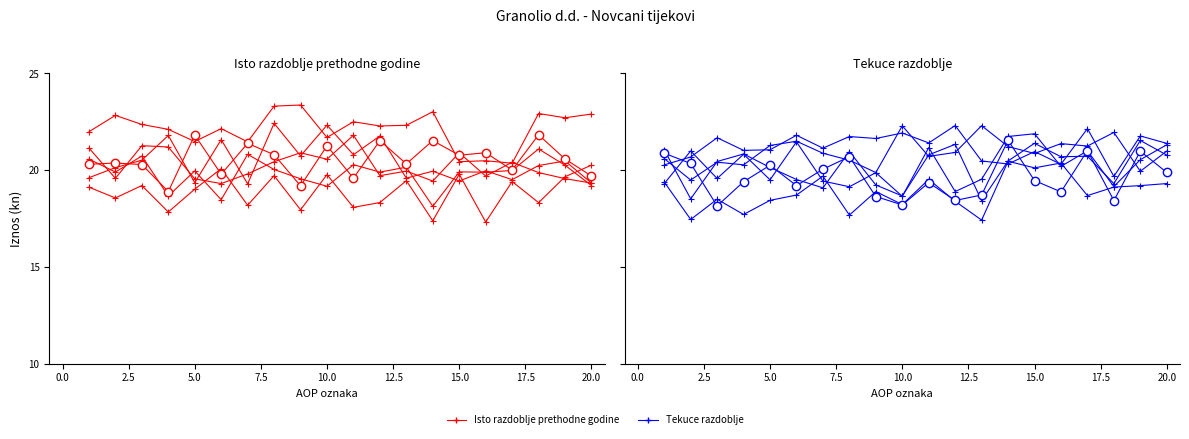

Reading right to left, extract all data points from this chart.

Isto razdoblje prethodne godine: 22.9	22.7	22.9	20.4	20.5	20.4	23.0	22.3	22.3	22.5	21.7	23.4	23.3	21.5	22.1	21.5	22.1	22.4	22.8	22.0
Tekuce razdoblje: 20.8	21.5	19.3	20.7	20.7	21.4	20.5	18.4	21.3	20.8	18.7	19.2	21.0	19.1	19.5	20.1	20.8	20.4	18.5	21.1